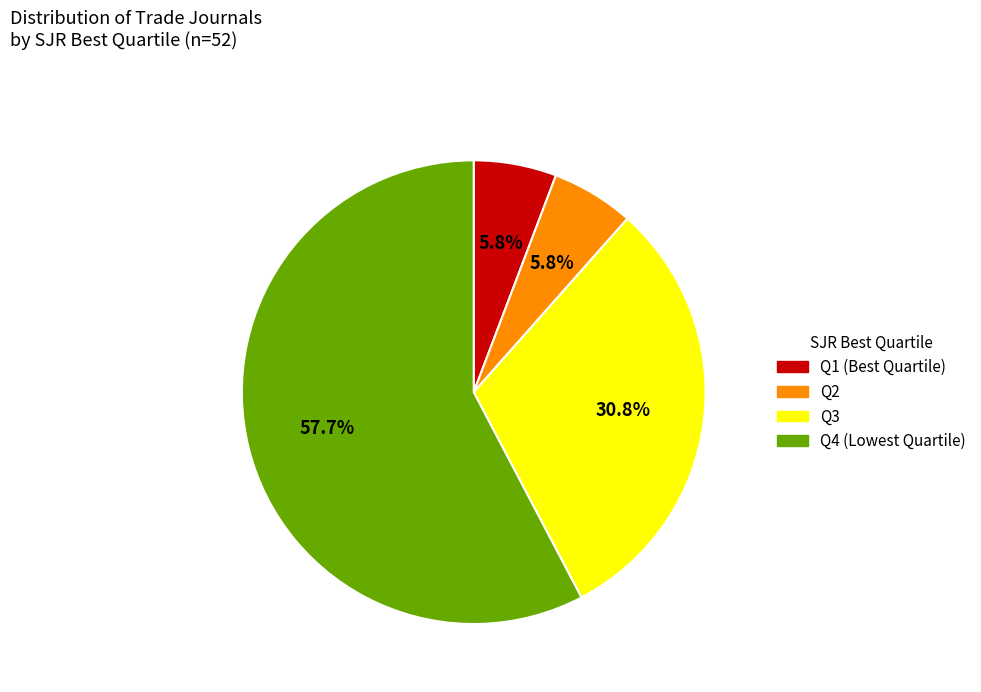

Does Q3 represent more than half of the total?

No